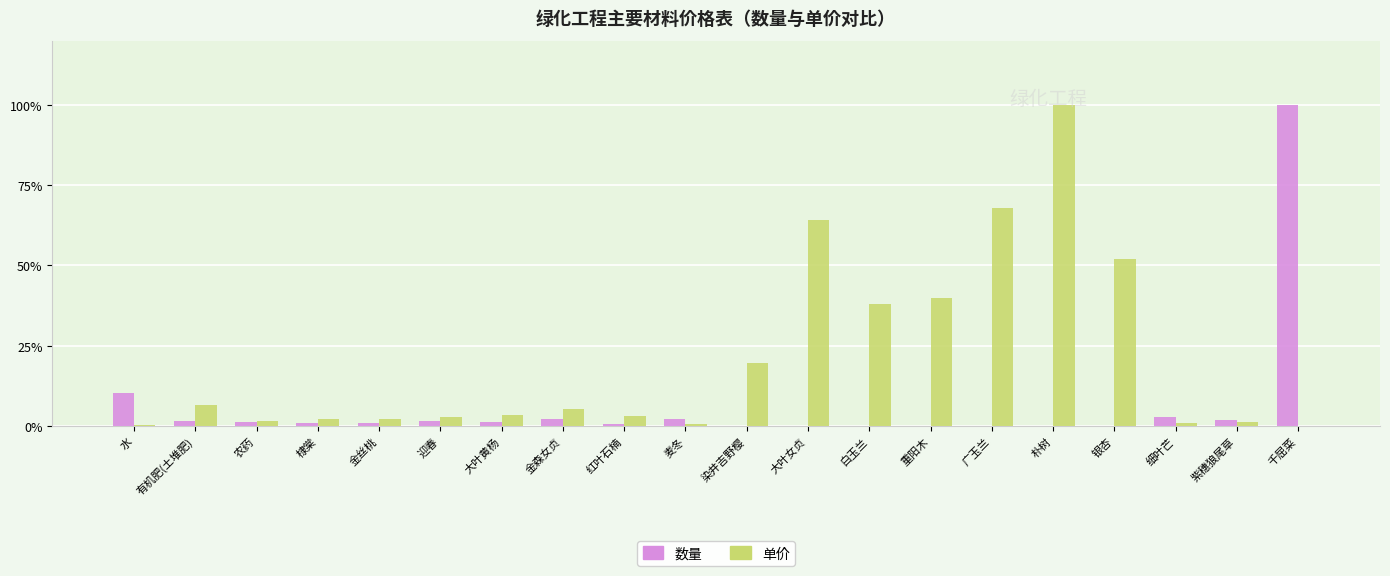

Count the number of data series in this chart.

2